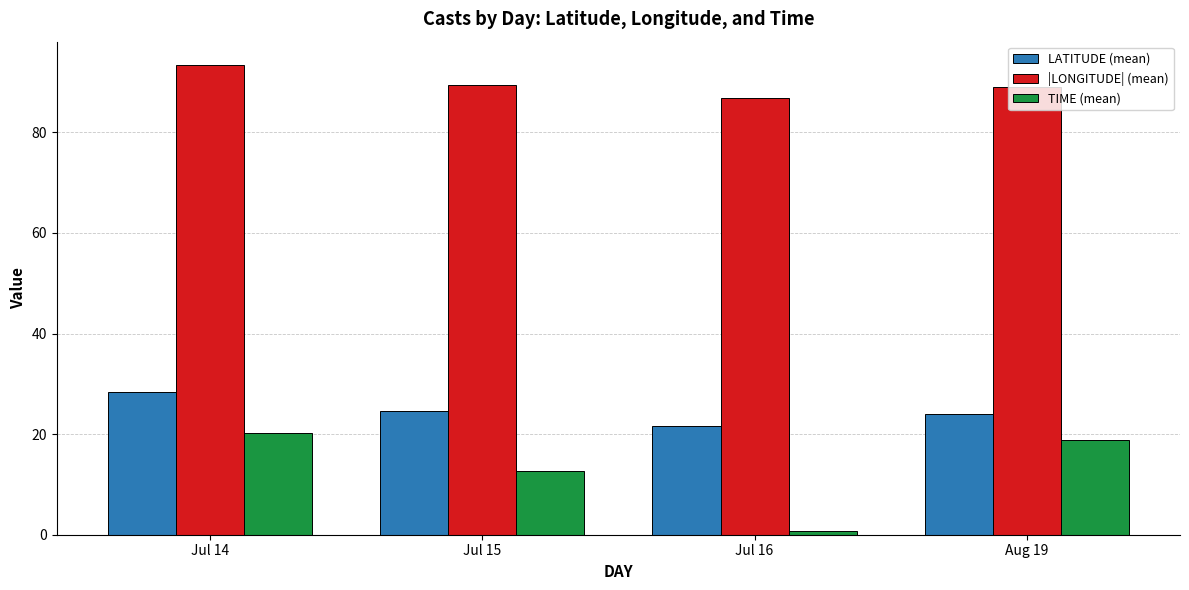

What is the label of the 1st bar from the right?

Aug 19